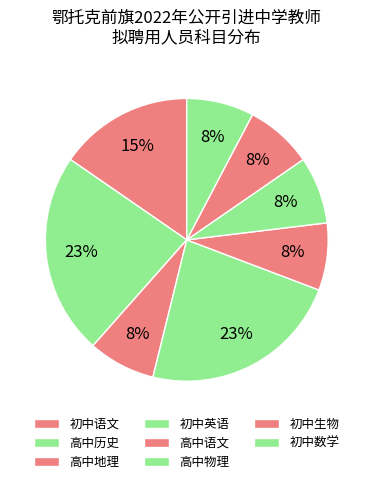

To the nearest percent, what percentage of the pie is 高中地理?

8%